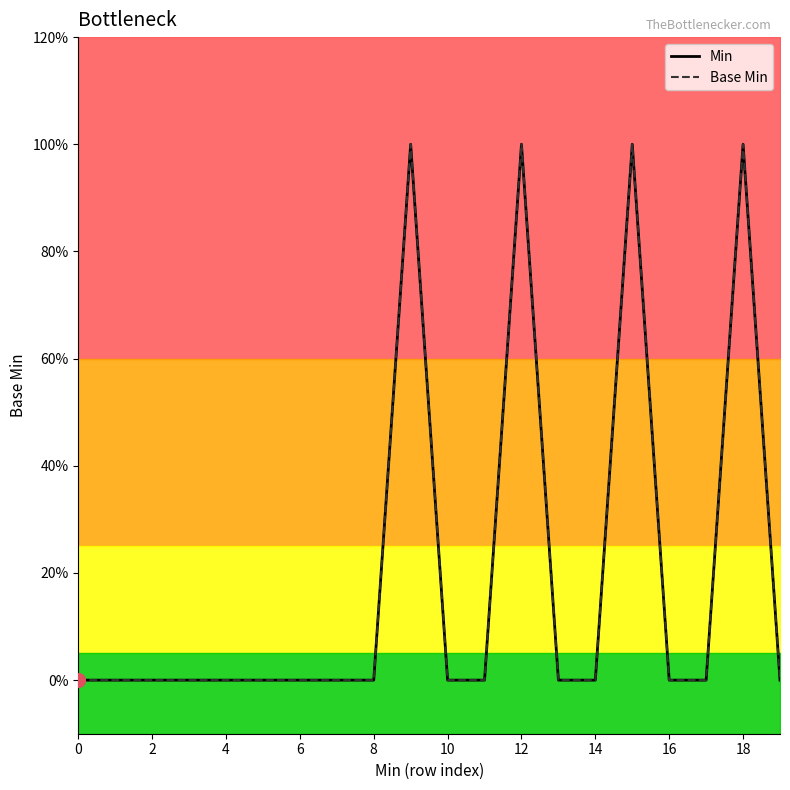

True or false: Base Min has a value of 1 at 18.

True